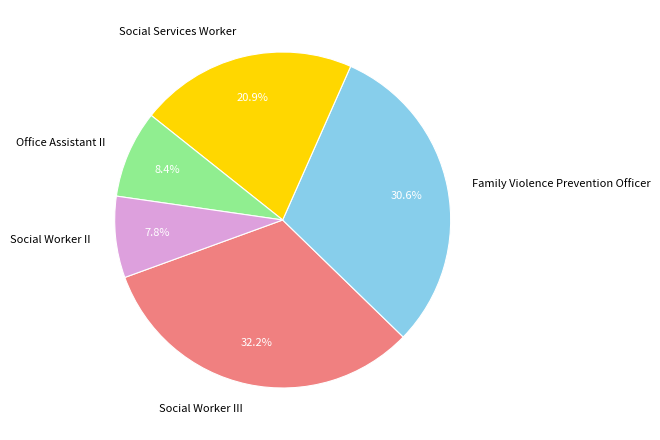

To the nearest percent, what portion does Social Services Worker represent?

21%